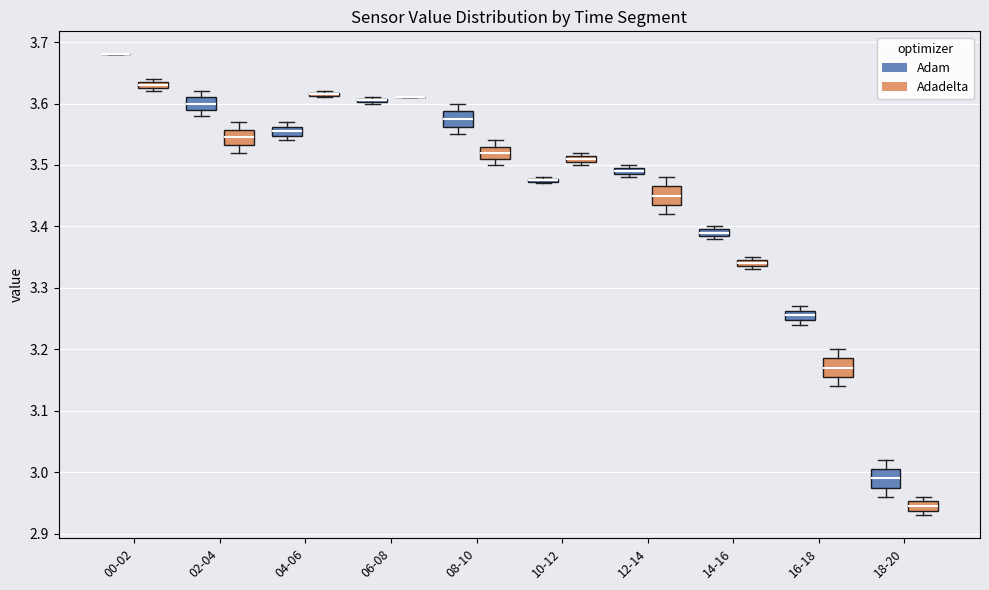

Where is the lower edge of the box for 04-06 (Adadelta) on the y-axis? The values are not printed on the chart, so give them approximately, as read against the axis.

3.61